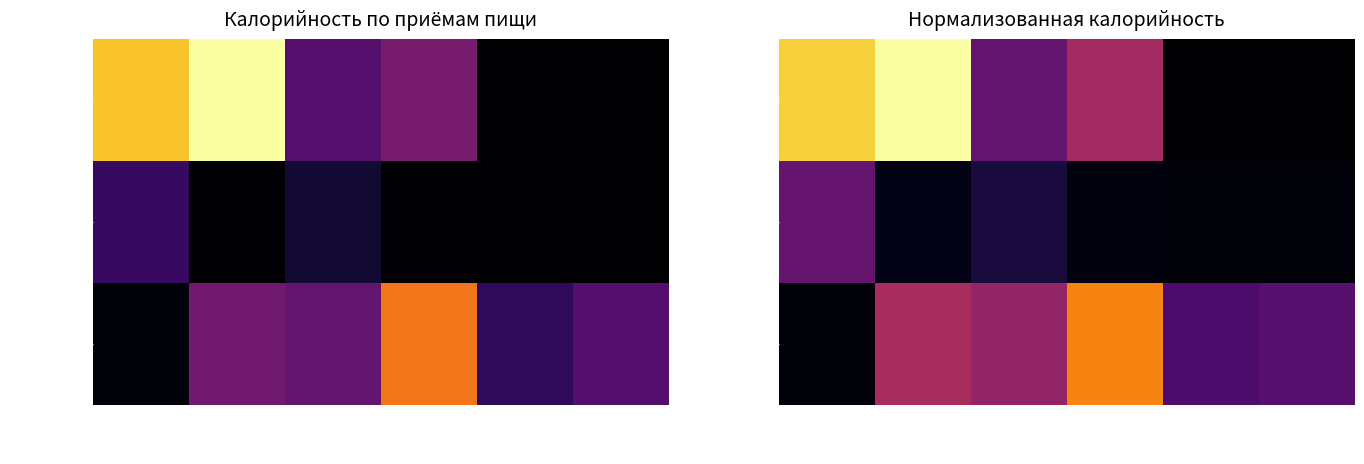

How many distinct data groups are displayed?

3